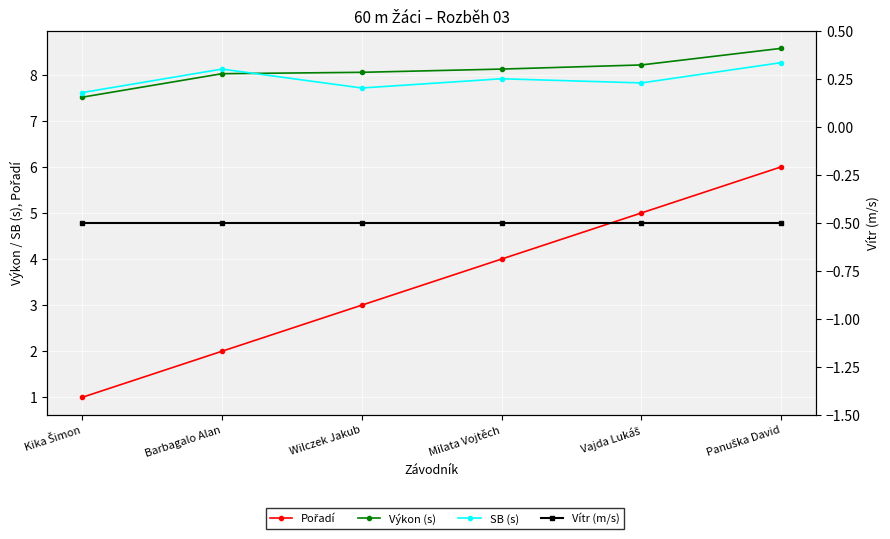

Is the value of SB (s) at Barbagalo Alan greater than the value of Vítr (m/s) at Wilczek Jakub?

Yes